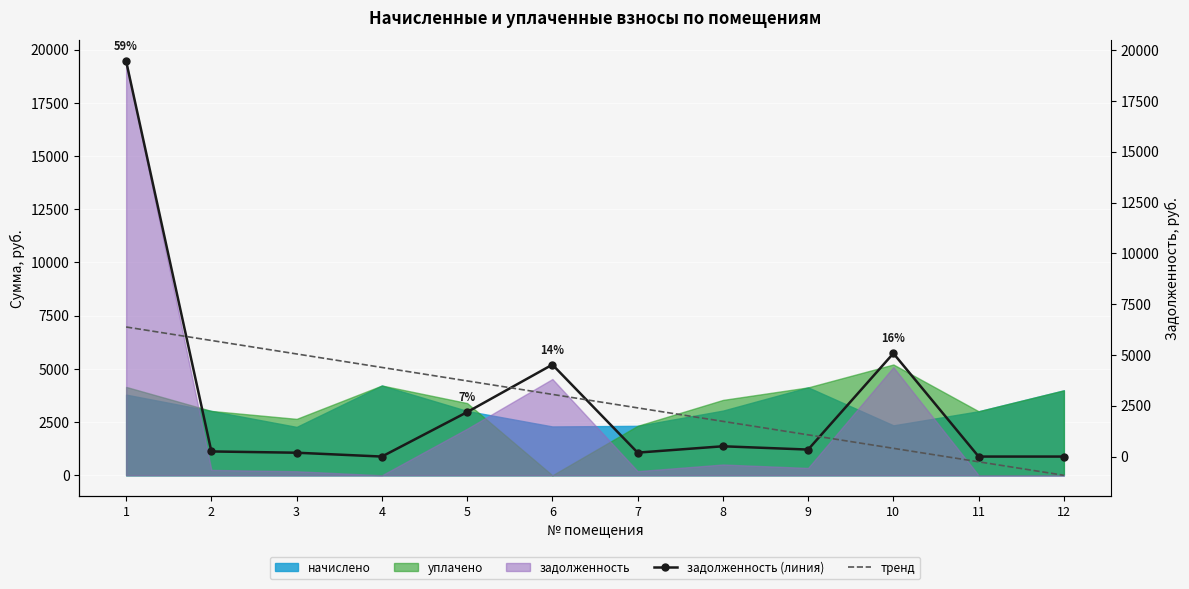

Which series has the largest range (max minus min)?

задолженность (линия)